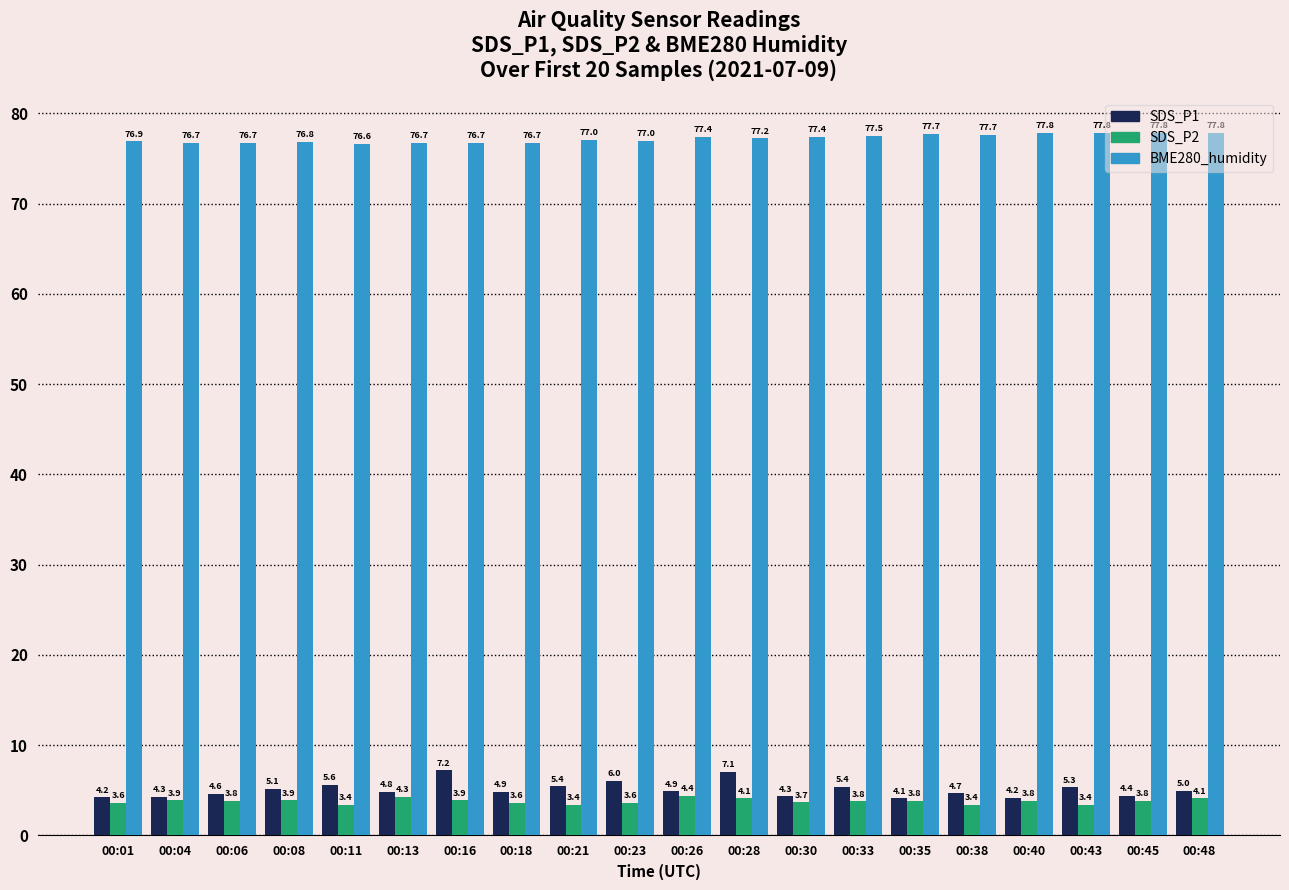

Count the number of data series in this chart.

3